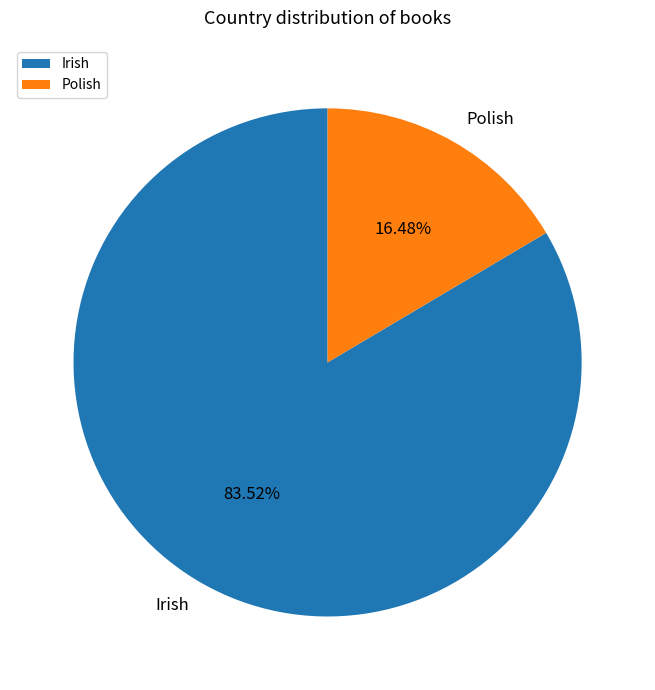

Rank the categories by value from lowest to highest.

Polish, Irish